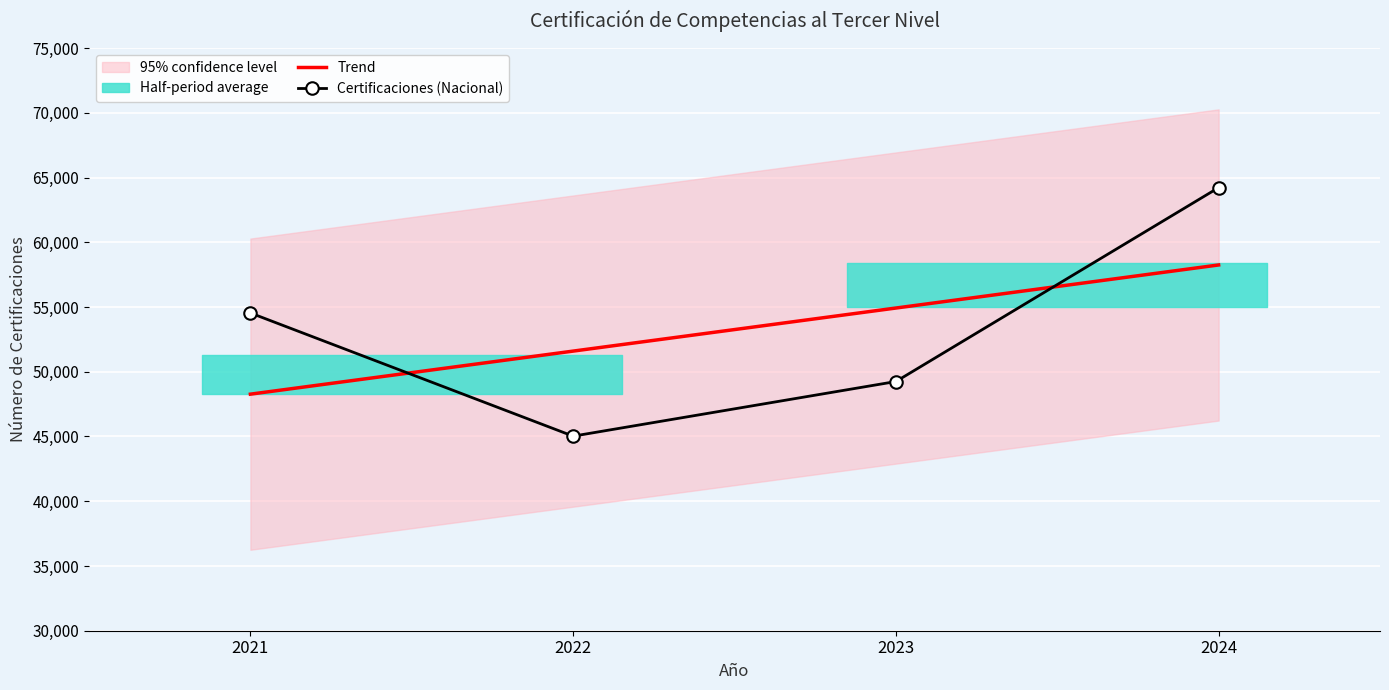

At which label is Certificaciones (Nacional) closest to 54624?

2021